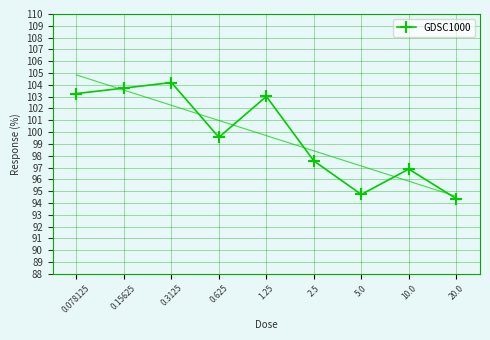

True or false: there are more than 1 points higher than both neighbors.

True